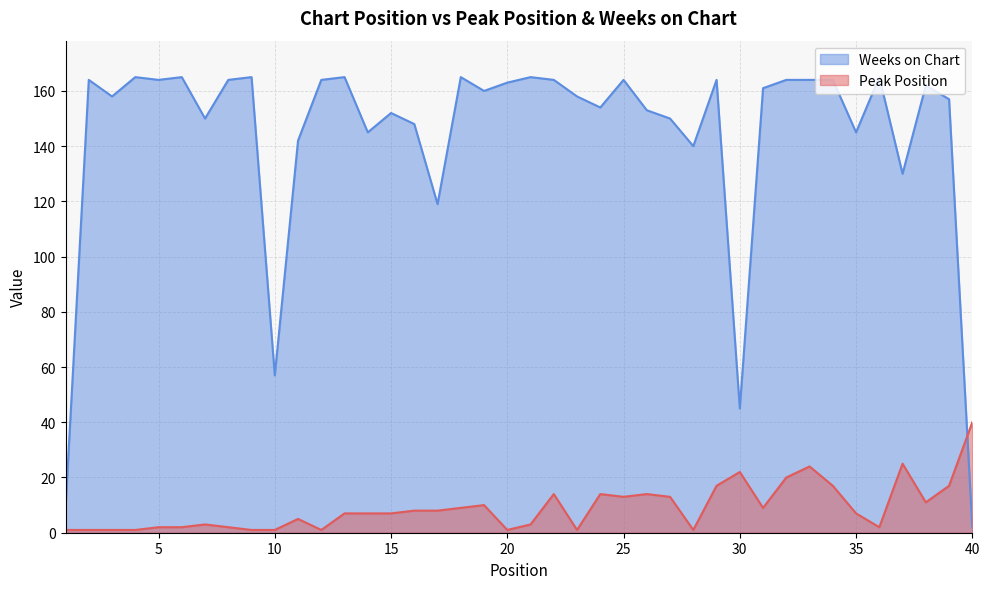

List the series in order of their peak value, lowest first.

Peak Position, Weeks on Chart